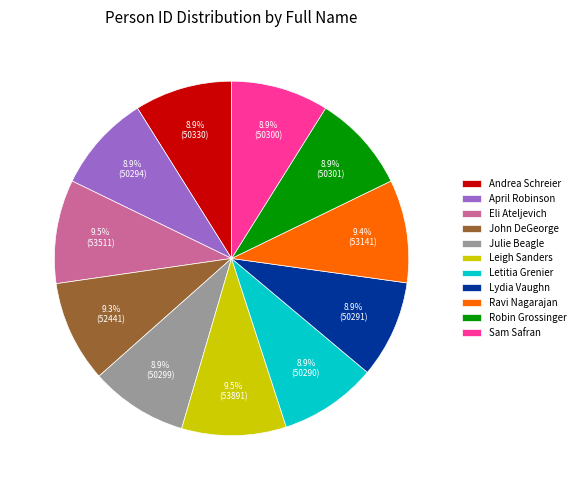

Which has a higher value, Eli Ateljevich or Sam Safran?

Eli Ateljevich